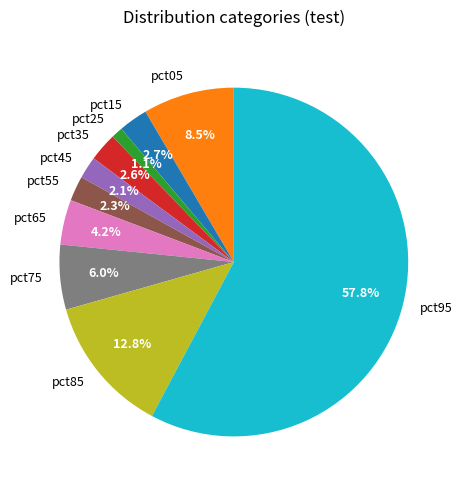

True or false: pct65 accounts for 4% of the total.

True